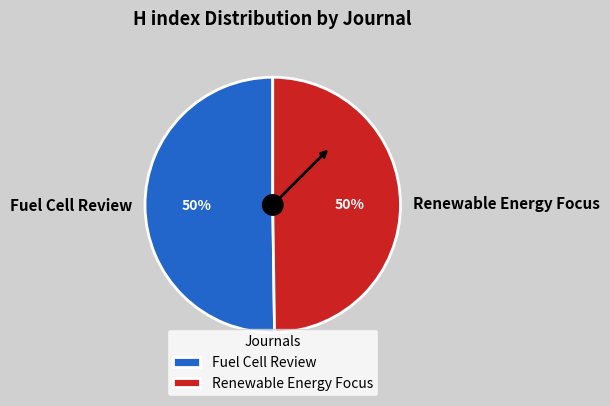

Do Fuel Cell Review and Renewable Energy Focus together represent more than half of the pie?

Yes